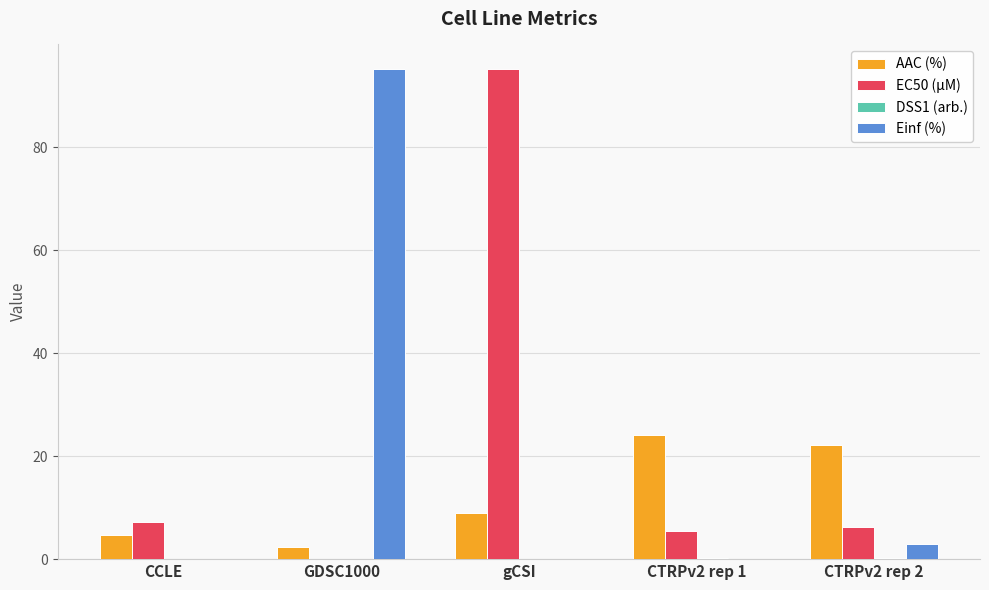

Is the value of AAC (%) at CTRPv2 rep 1 greater than the value of Einf (%) at GDSC1000?

No